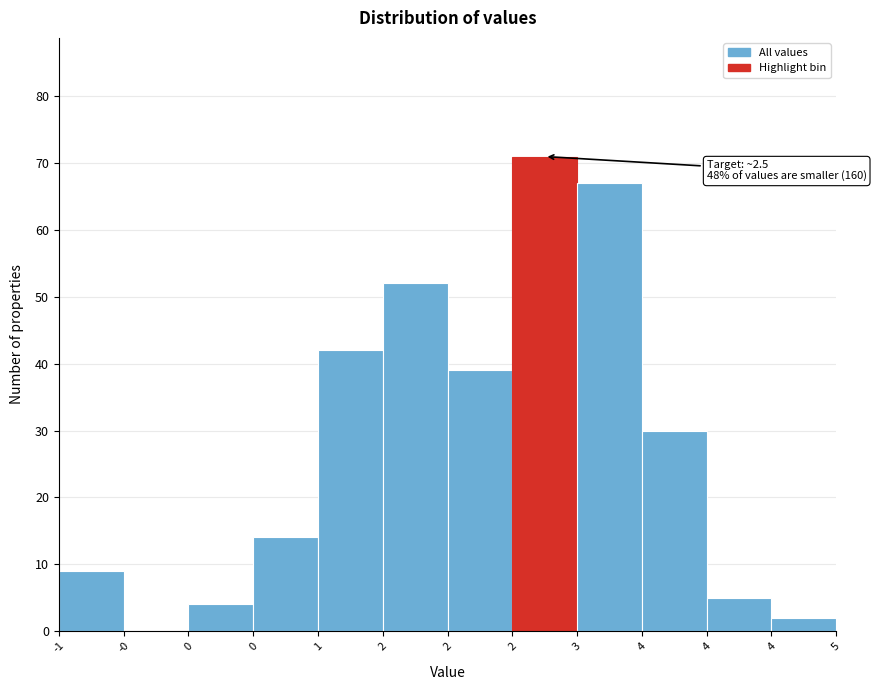

How many series are shown in this chart?

1